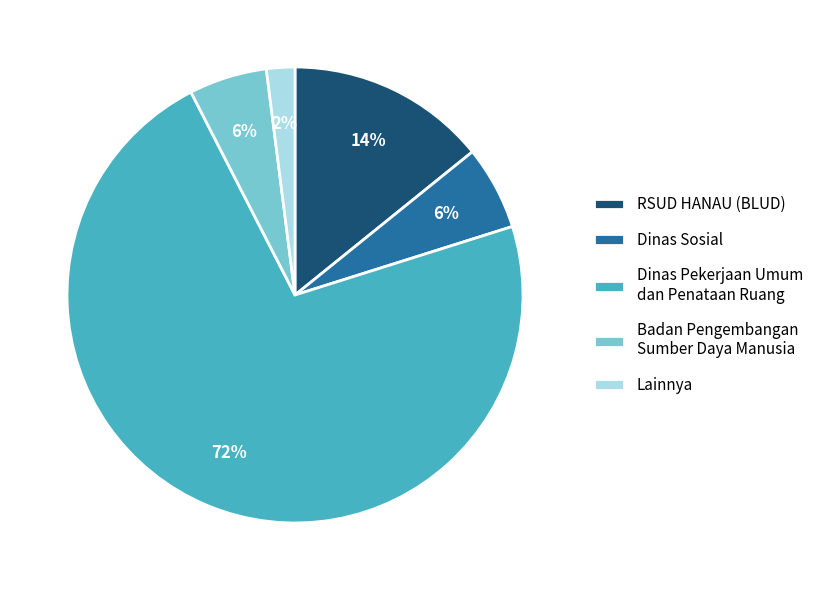

The Lainnya slice represents 2% of the pie. True or false?

True